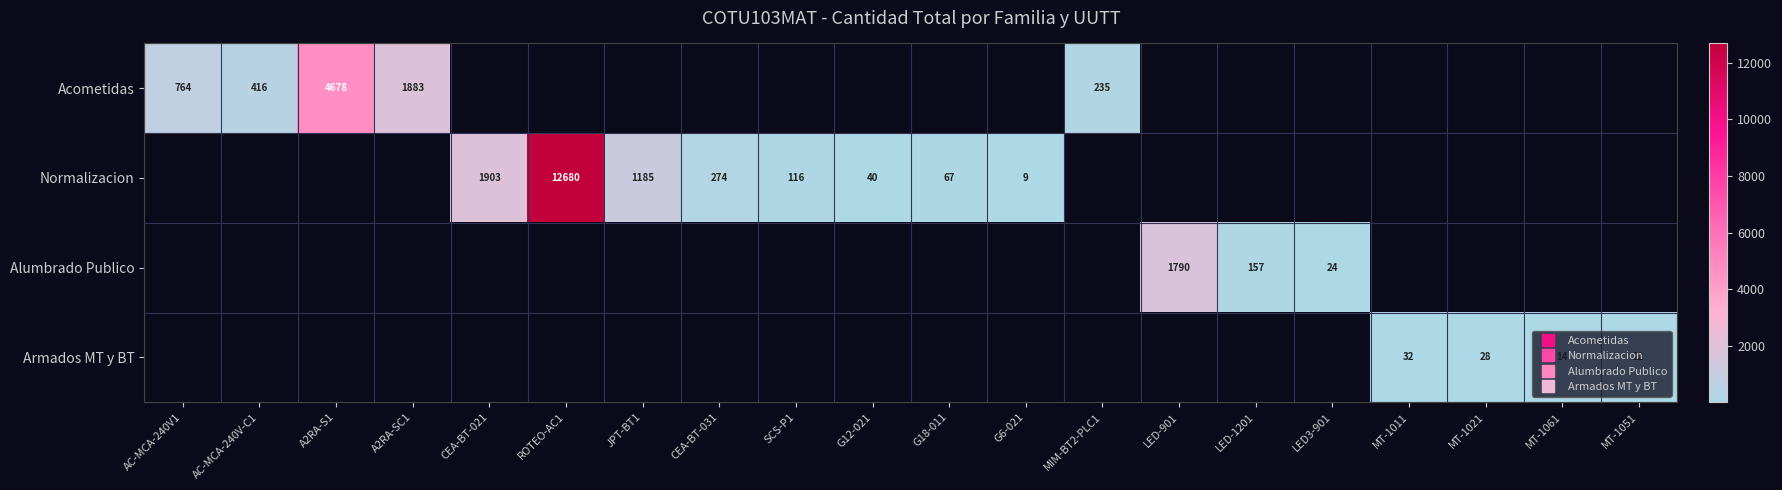

At which label is Acometidas closest to 2456?

A2RA-SC1